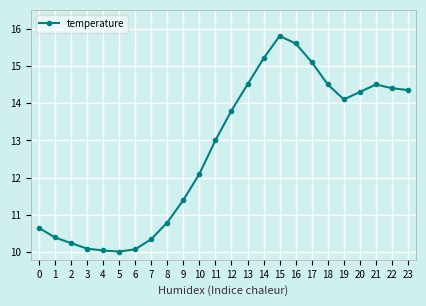

What is the value of the 1st point from the left?

10.7